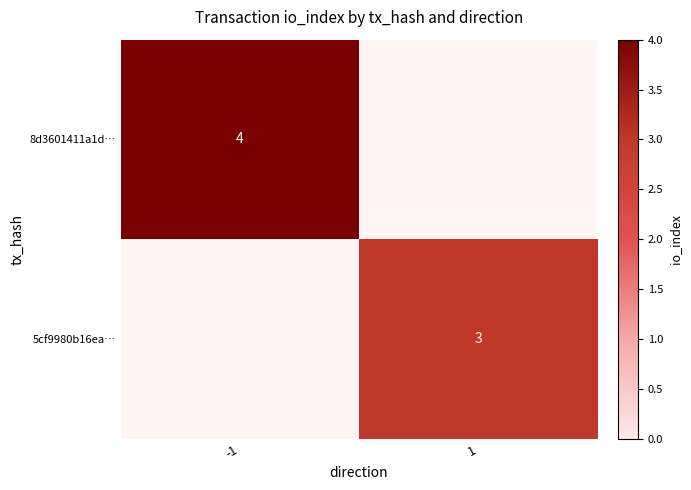

The 5cf9980b16ea… series shows 2 at 1. True or false?

False